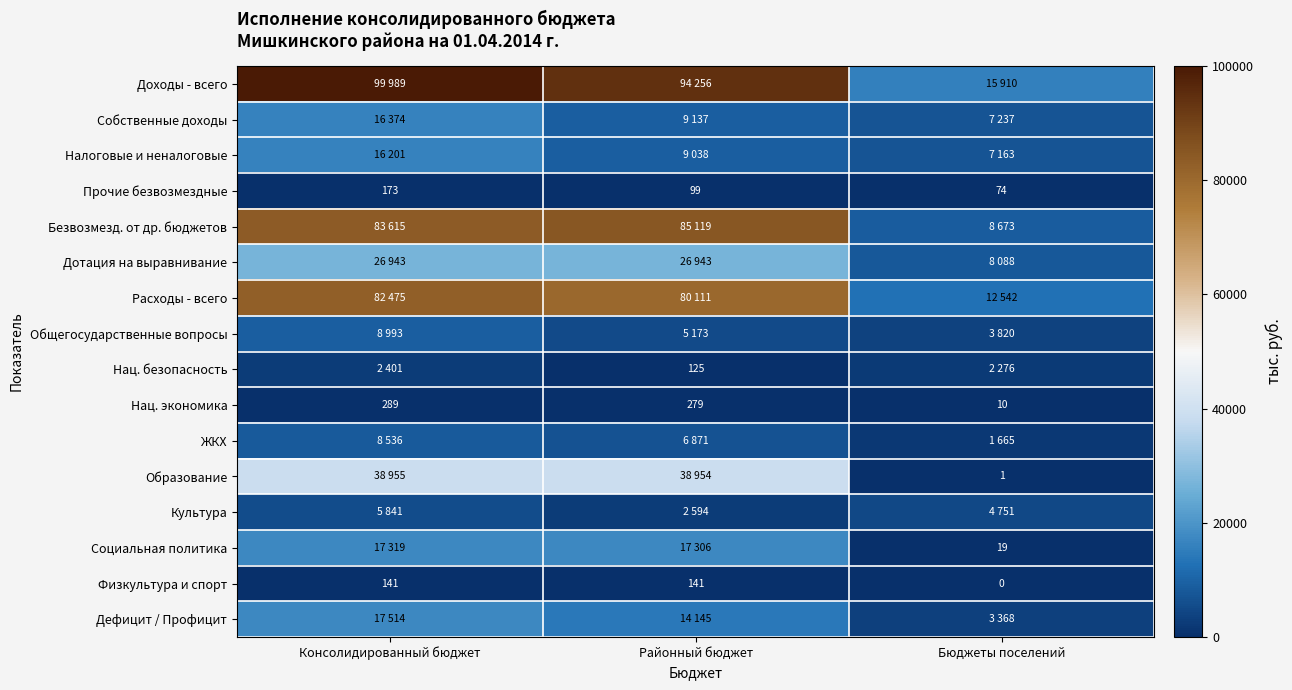

The Нац. экономика series shows 5 at Бюджеты поселений. True or false?

False